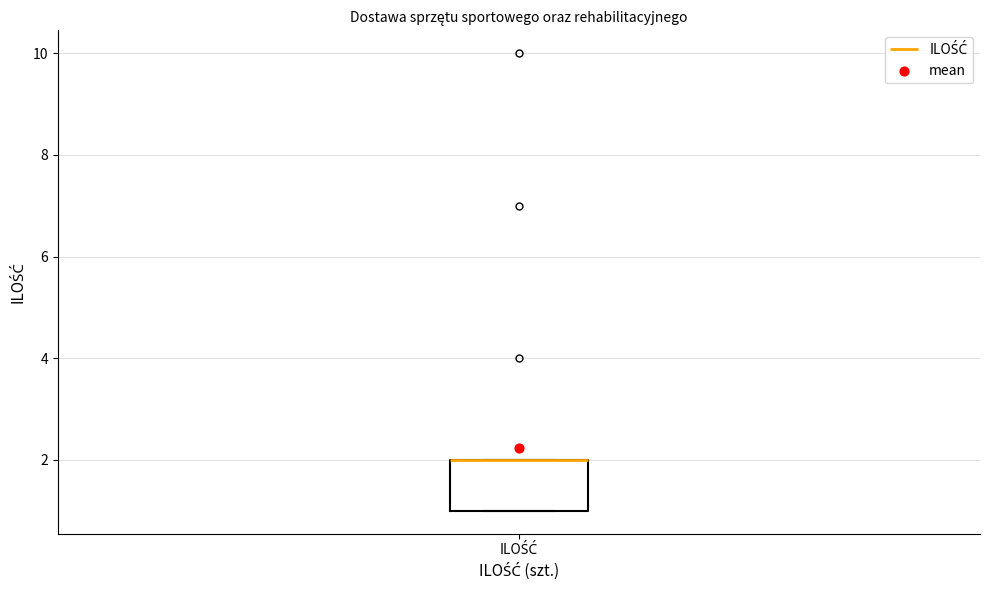

Transcribe this box plot: give where the median line is, the range the box spans, and where the two whiskers end, as read against the y-axis. The values are not printed on the chart, so give them approximately, as read against the axis.

median 2 (drawn on the box's upper edge), box 1 to 2, whiskers 1 to 2